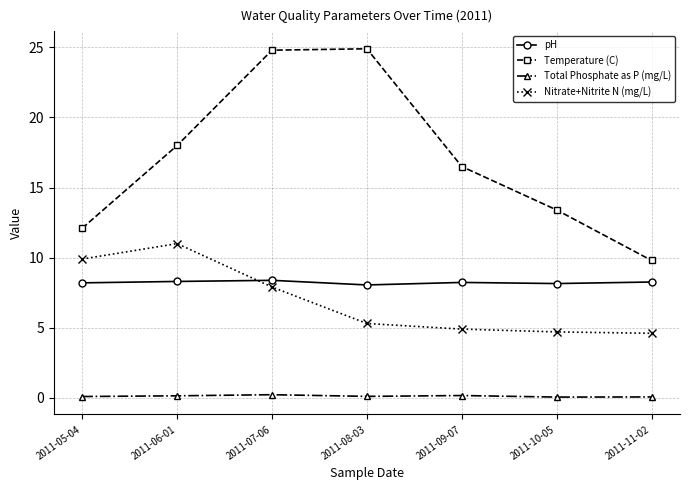

Is the value of Temperature (C) at 2011-09-07 greater than the value of Total Phosphate as P (mg/L) at 2011-11-02?

Yes